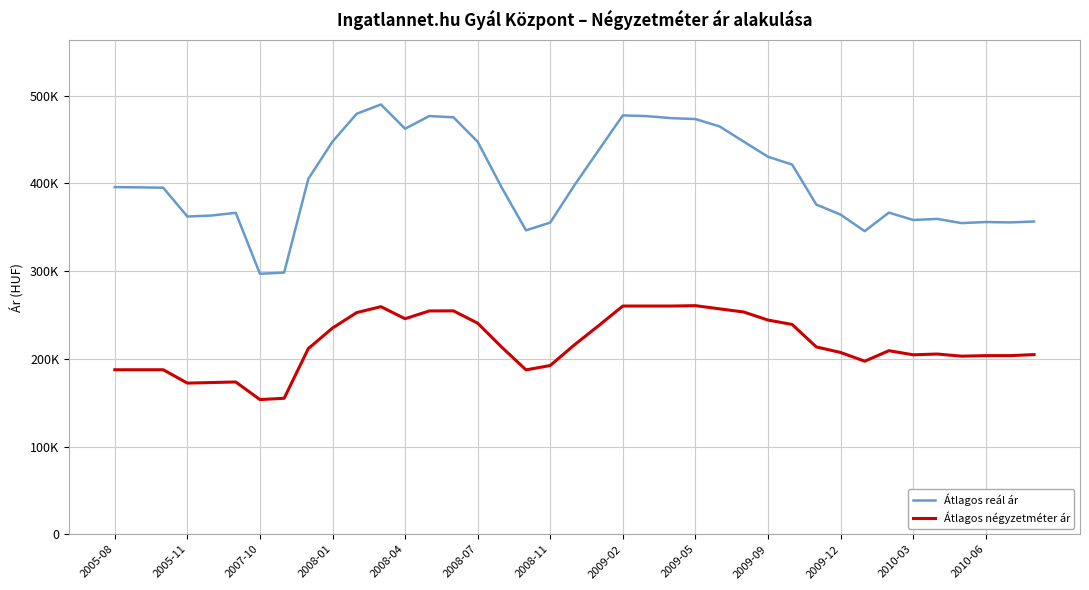

Does the chart have visible grid lines?

Yes